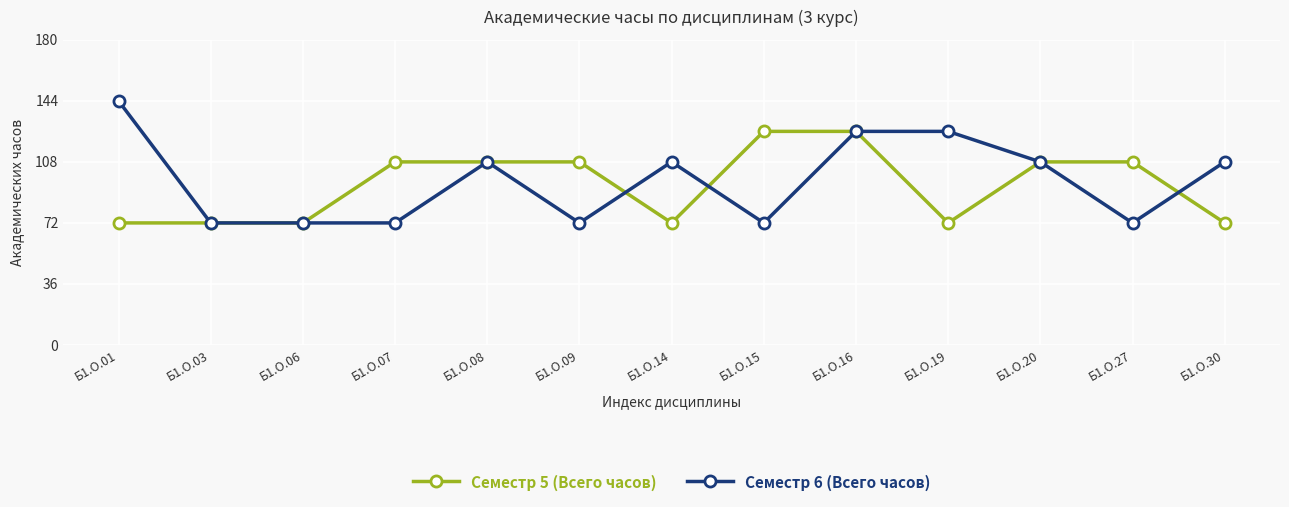

Is the value of Семестр 6 (Всего часов) at Б1.О.14 greater than the value of Семестр 5 (Всего часов) at Б1.О.19?

Yes